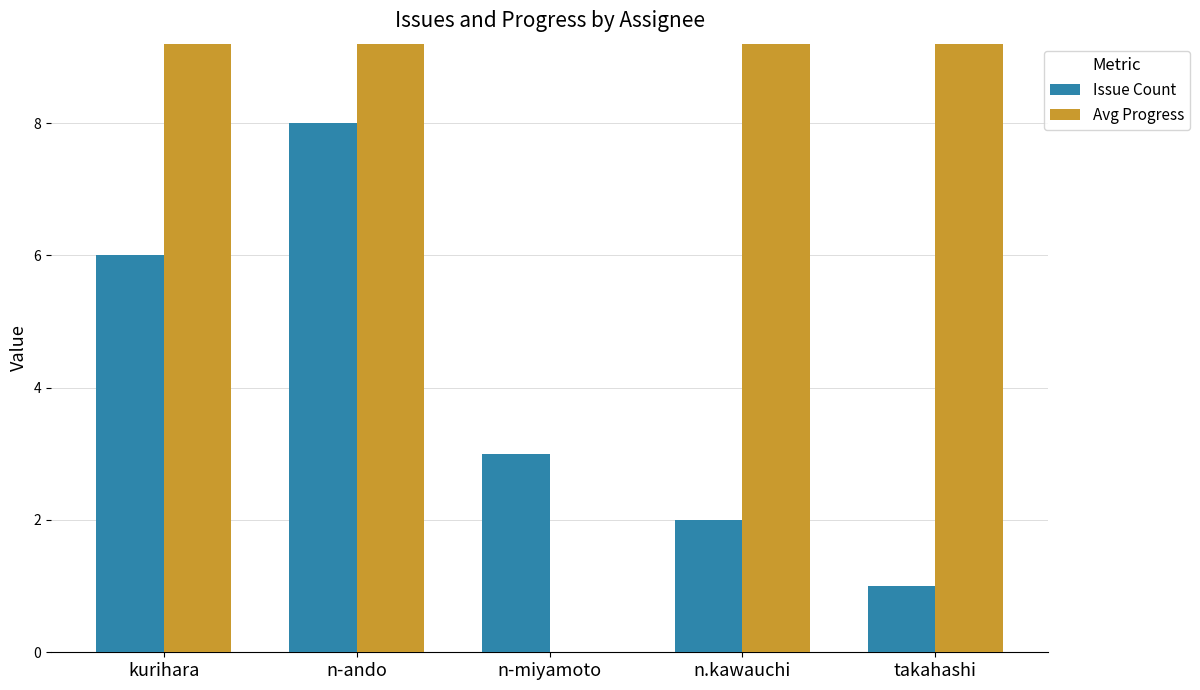

True or false: Avg Progress has a value of 100.0 at n.kawauchi.

True